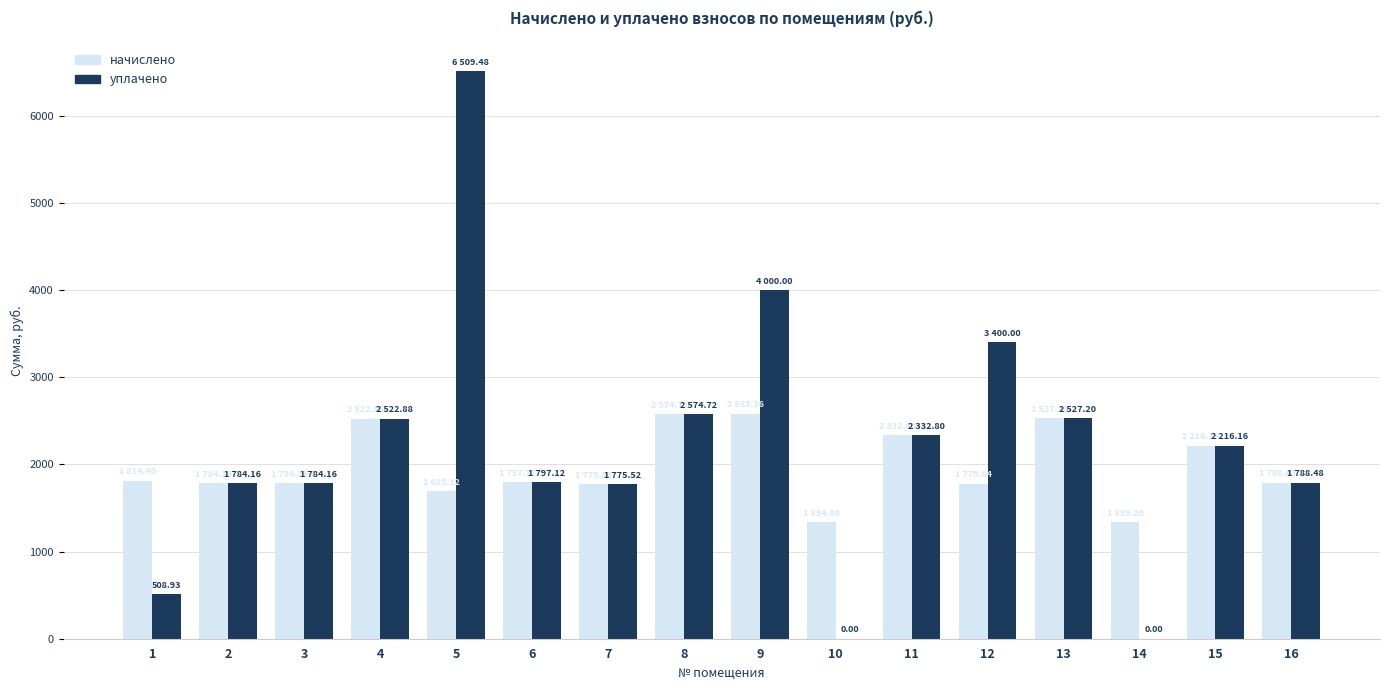

Which category has the highest value in the уплачено series?

5